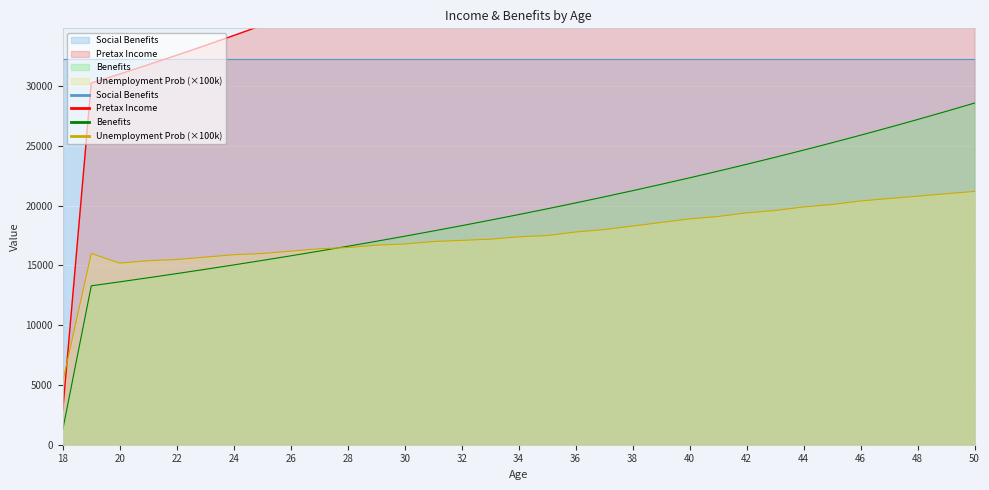

Where is Benefits nearest to the value 14930?

24